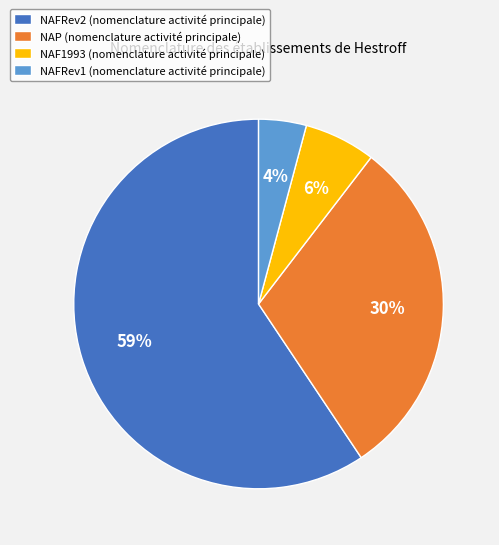

What is the ratio of the value at NAP (nomenclature activité principale) to the value at NAFRev2 (nomenclature activité principale)?

0.5